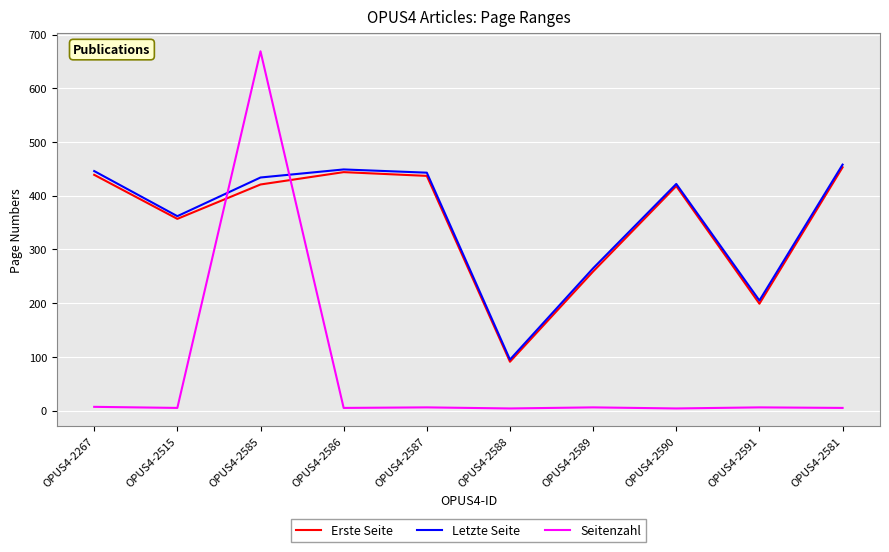

How many lines are shown in the chart?

3